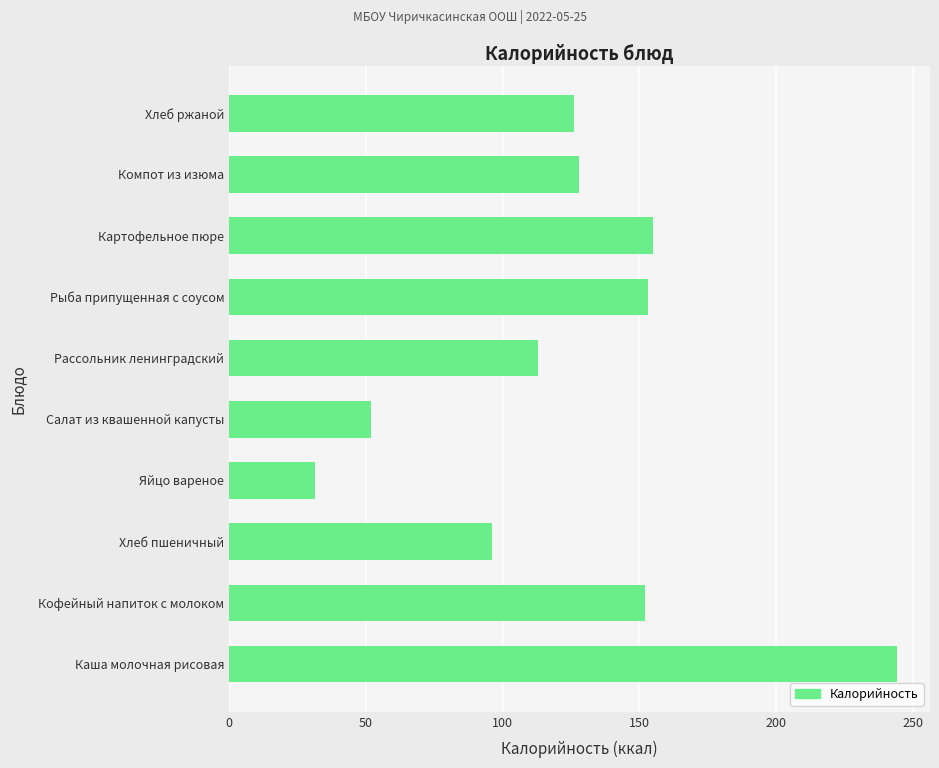

Is it true that the value at Яйцо вареное is 31.5?

True